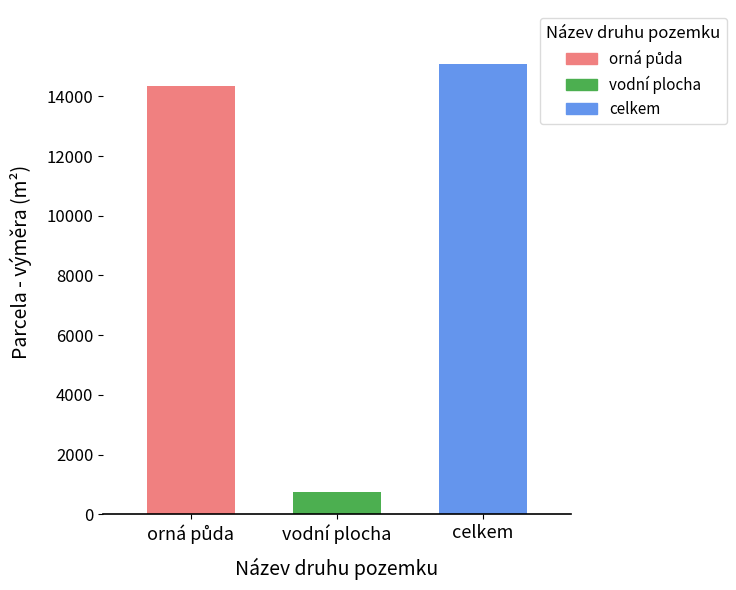

What value does the vodní plocha series have at vodní plocha?

736